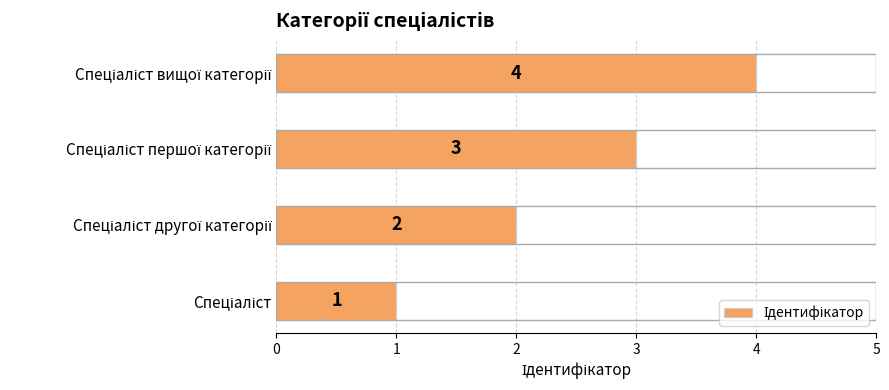

What is the sum of all values?

10